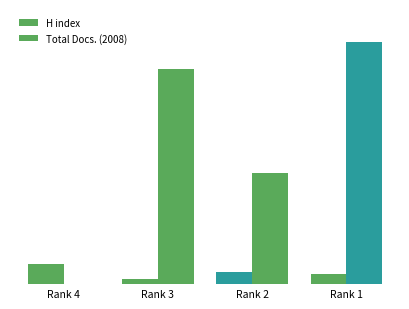

Are the bars grouped side by side (vs. stacked)?

Yes